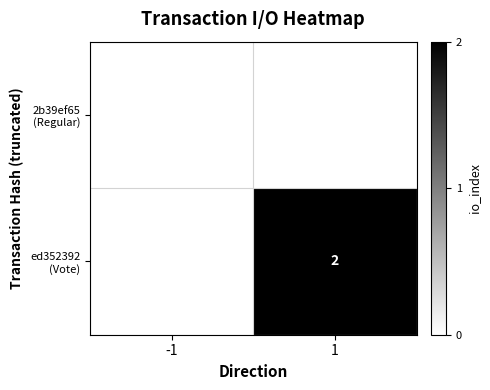

How many categories are shown in the chart?

2